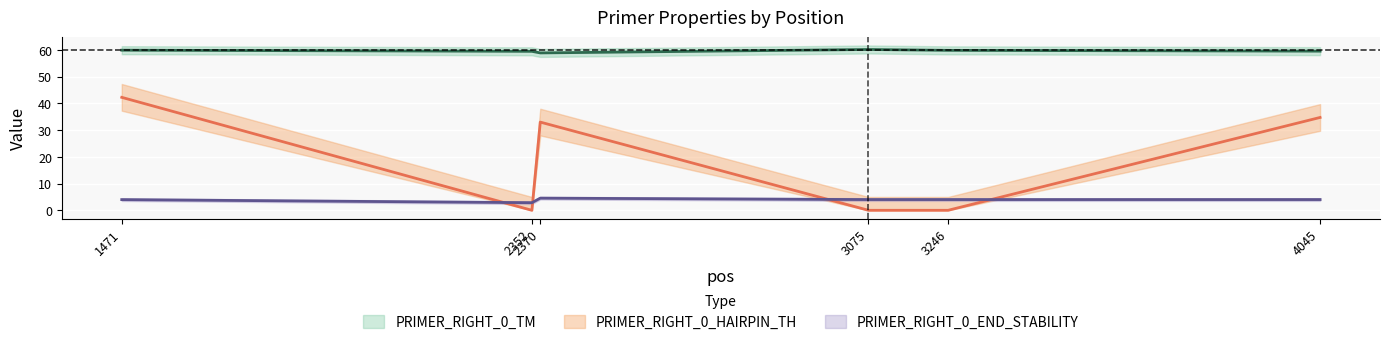

Reading left to right, transcribe all the data shown in this chart.

PRIMER_RIGHT_0_TM: 60.0	59.5	58.9	60.2	59.9	59.6
PRIMER_RIGHT_0_HAIRPIN_TH: 42.3	0.0	33.0	0.0	0.0	34.8
PRIMER_RIGHT_0_END_STABILITY: 4.0	2.9	4.5	4.0	4.0	4.0